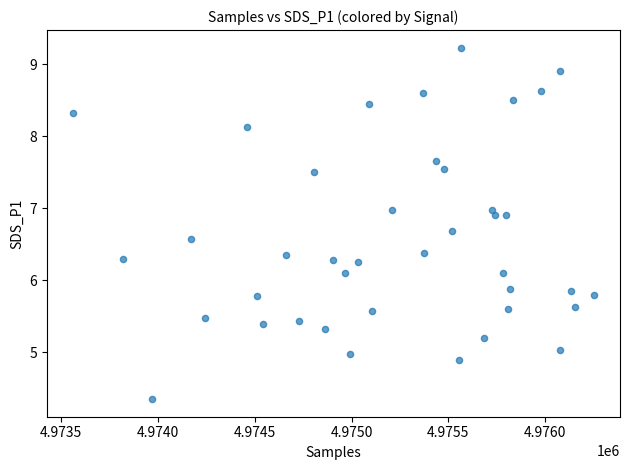

What is the range of X values (max minus min)?

2692.0